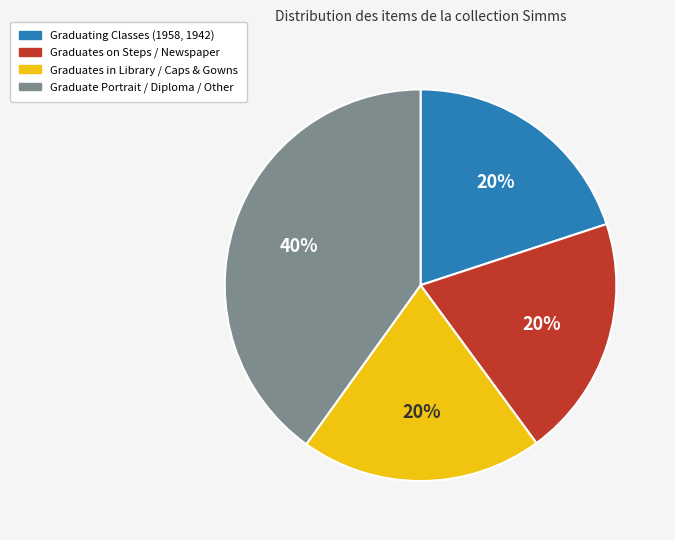

To the nearest percent, what is the difference between the largest and smallest slice percentages?

20%